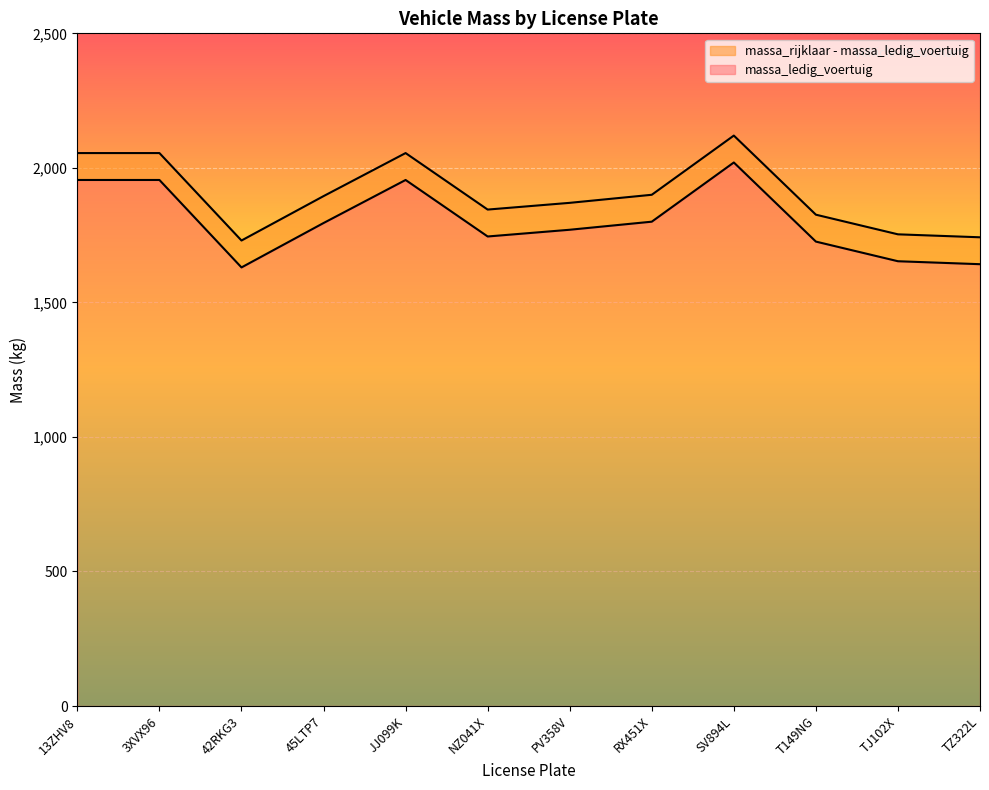

The massa_rijklaar series shows 927 at TJ102X. True or false?

False